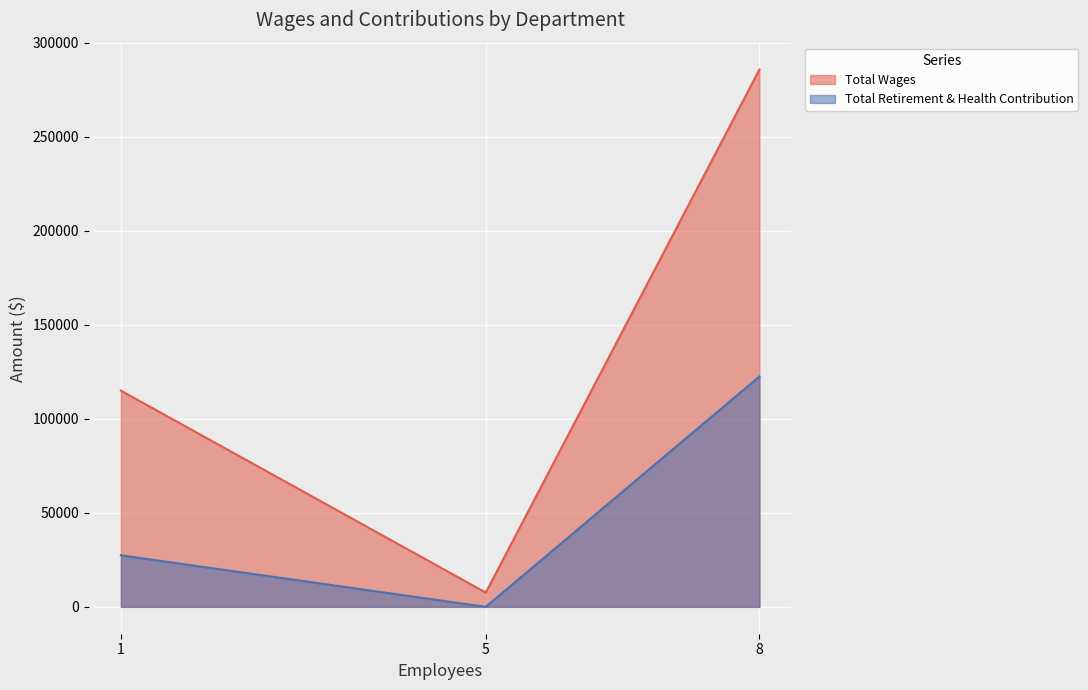

Which series changed the most between 1 and 8?

Total Wages